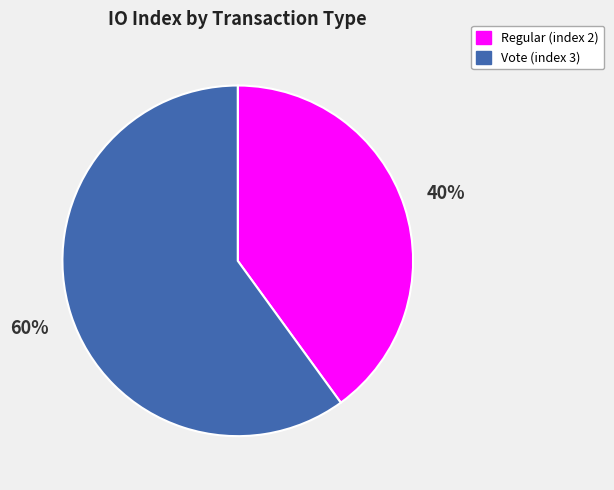

Does any single category account for the majority?

Yes